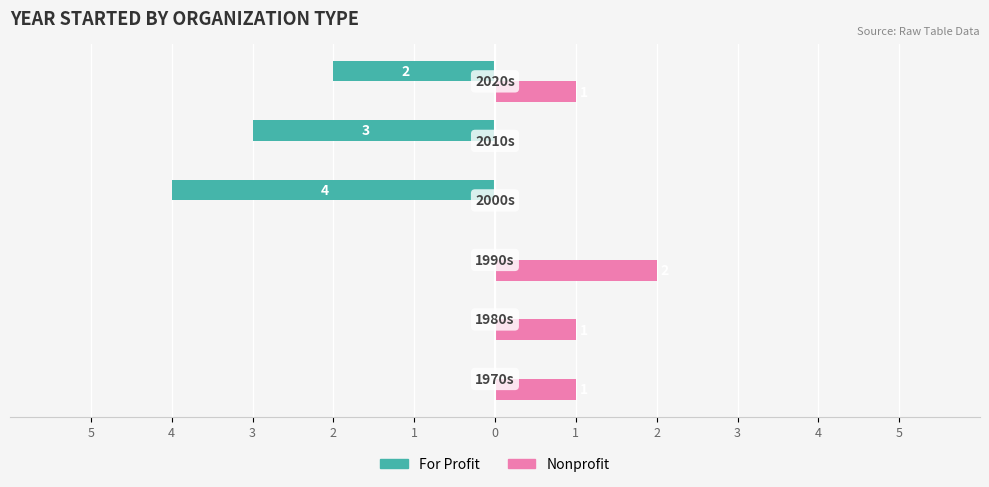

What are all the series names shown in the legend?

For Profit, Nonprofit